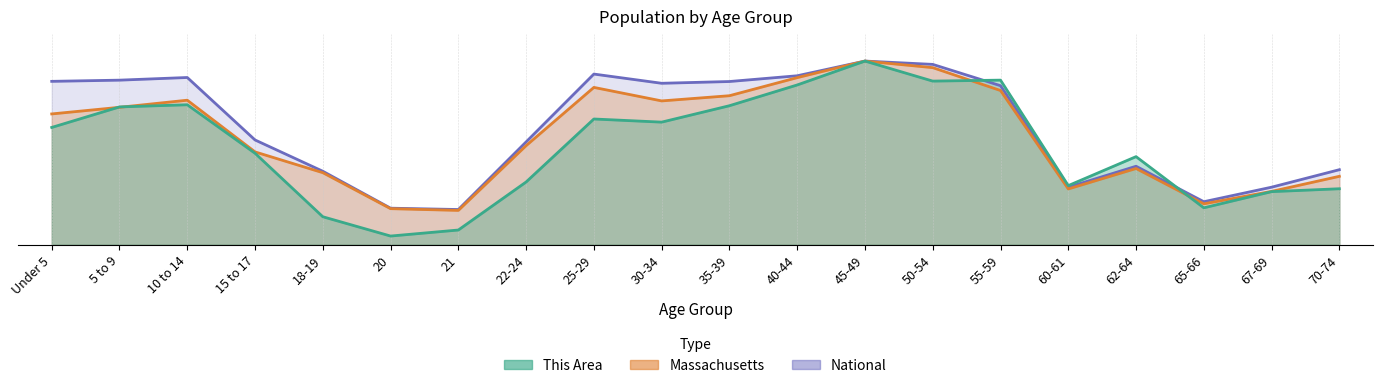

At which label is This Area closest to 0?

20